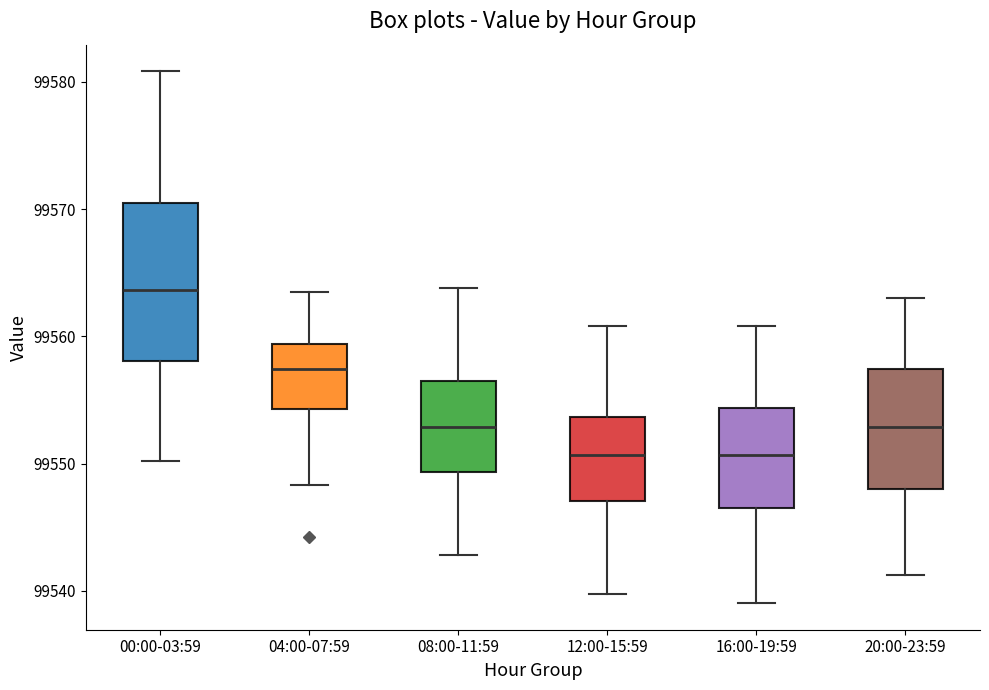

Which box has the highest median line?

00:00-03:59